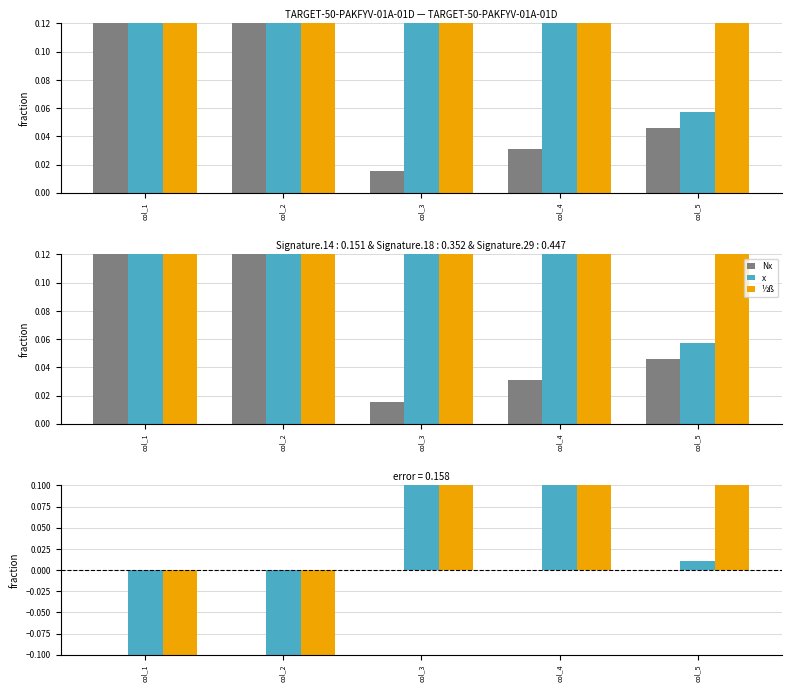

Which series changed the most between col_4 and col_5?

x